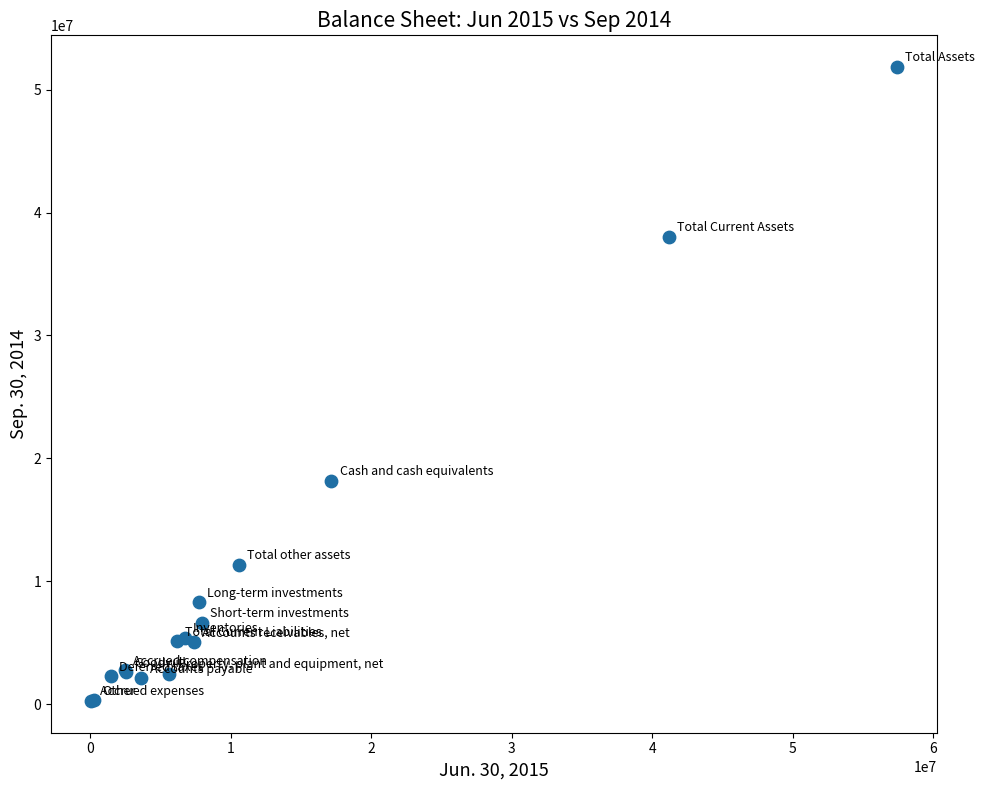

What Y value in the scatter plot is closest to 26047778?

18191493